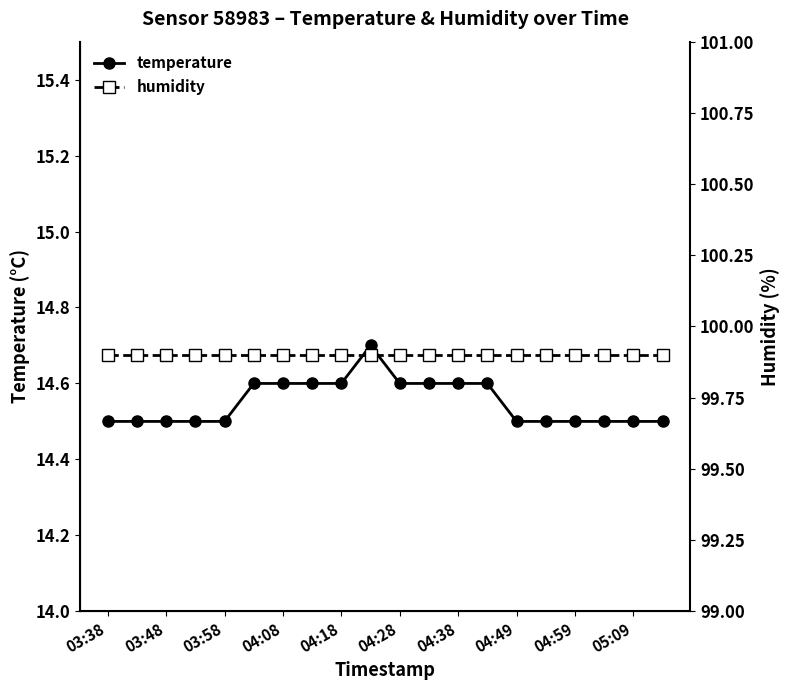

What is the maximum value for humidity?

99.9